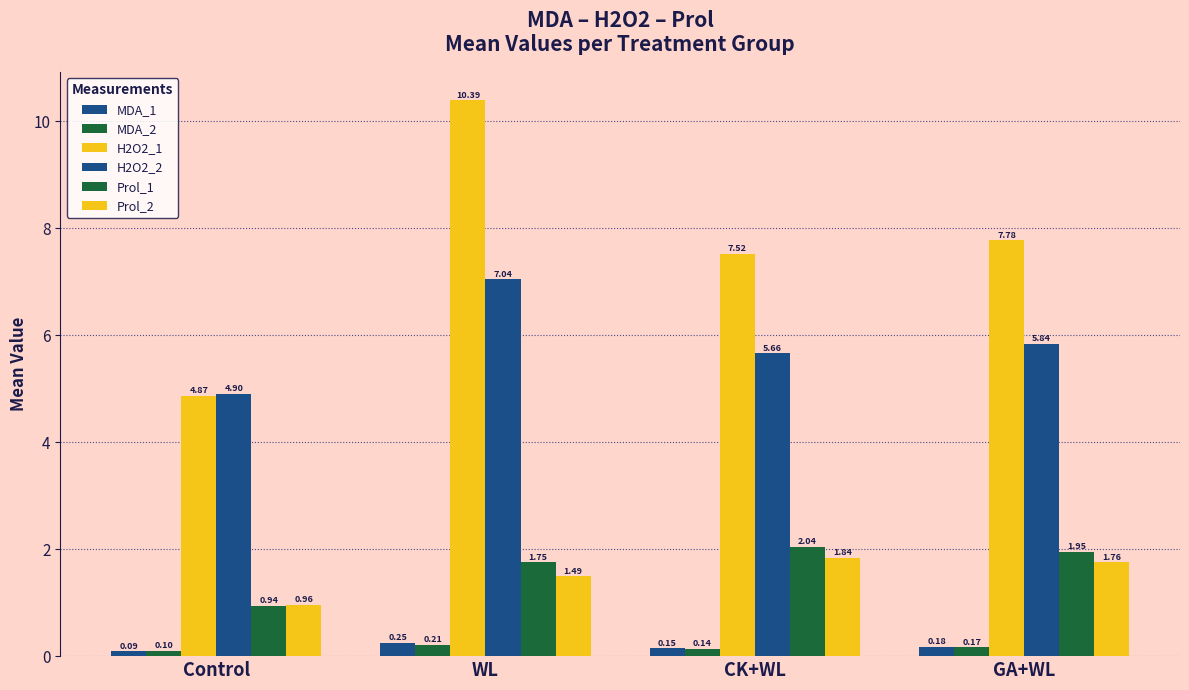

Which category has the highest value in the Prol_2 series?

CK+WL